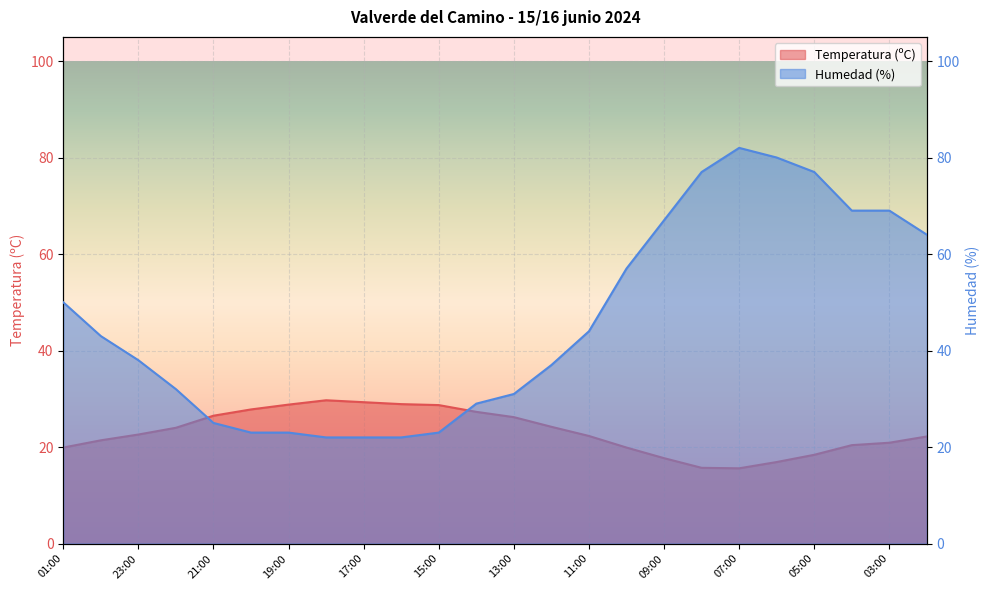

Is the value of Humedad (%) at 05:00 greater than the value of Temperatura (ºC) at 06:00?

Yes